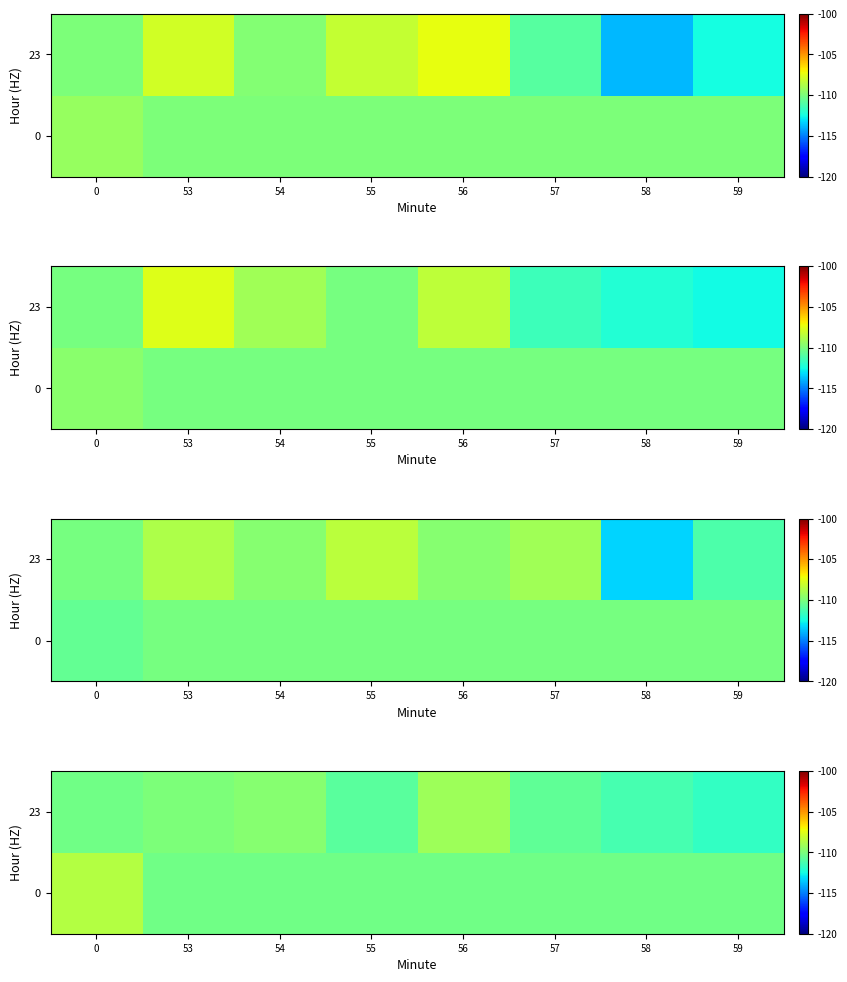

Between 53 and 55, which is larger?

53